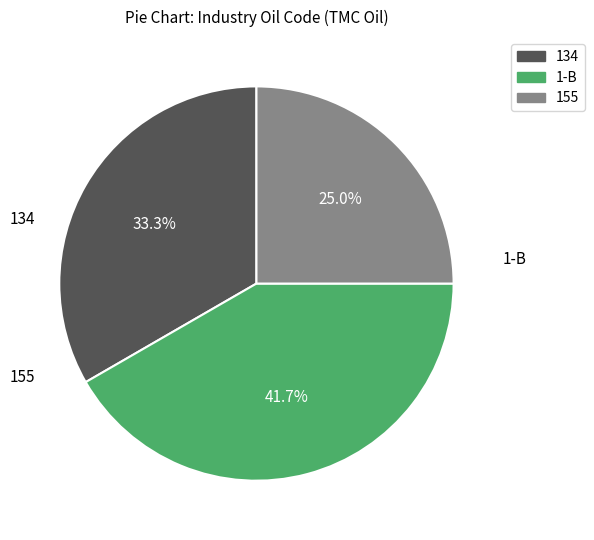

What percentage is the 134 slice, to the nearest percent?

33%